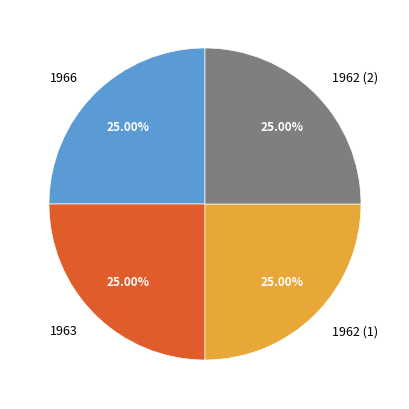

Approximately how many times larger is the value at 1966 compared to 1963?

1.0